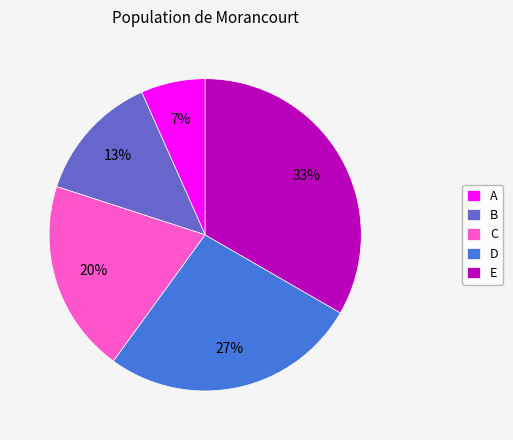

True or false: E accounts for 21% of the total.

False